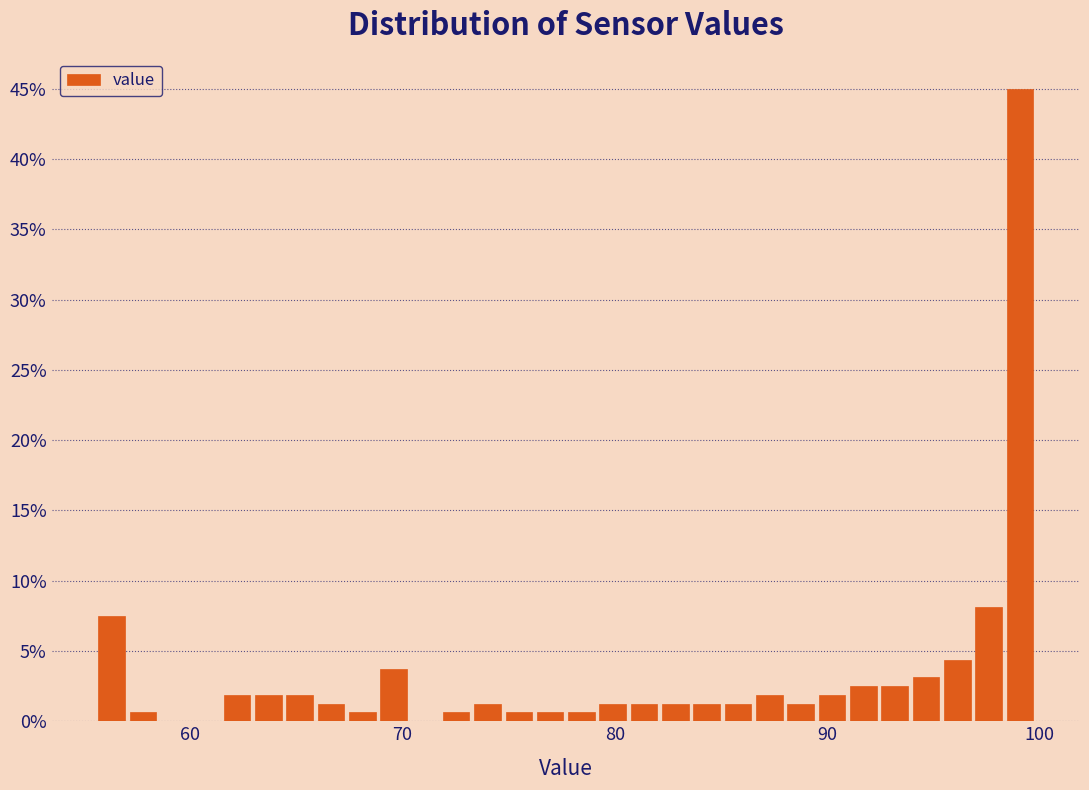

Read against the x-axis, roughly where is the centre of the tallest bar?

99